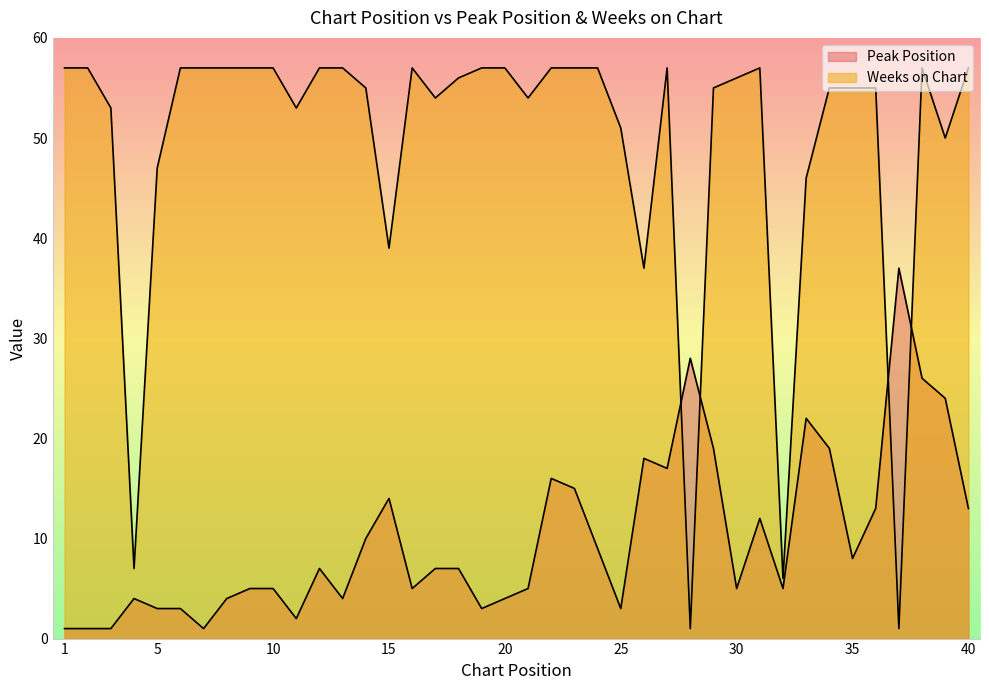

Between 1 and 12, which is larger?

12